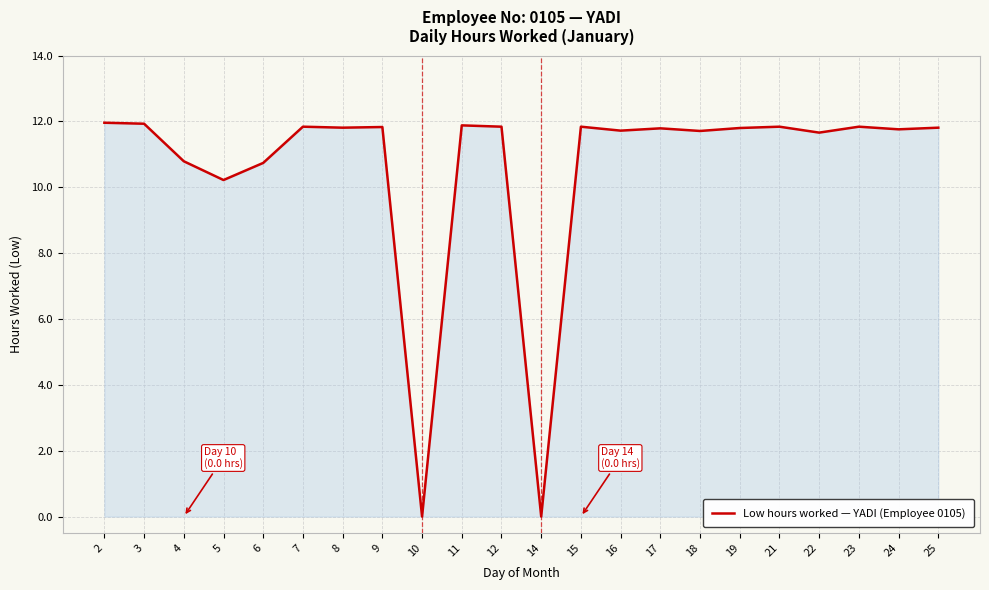

Approximately how many times larger is the value at 12 compared to 24?

1.0